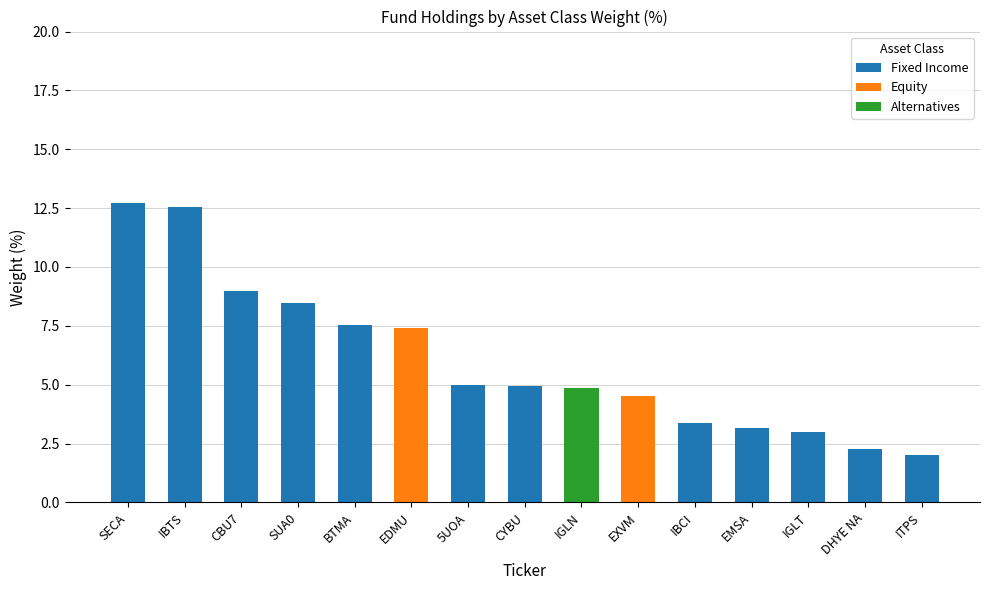

How many distinct data groups are displayed?

3